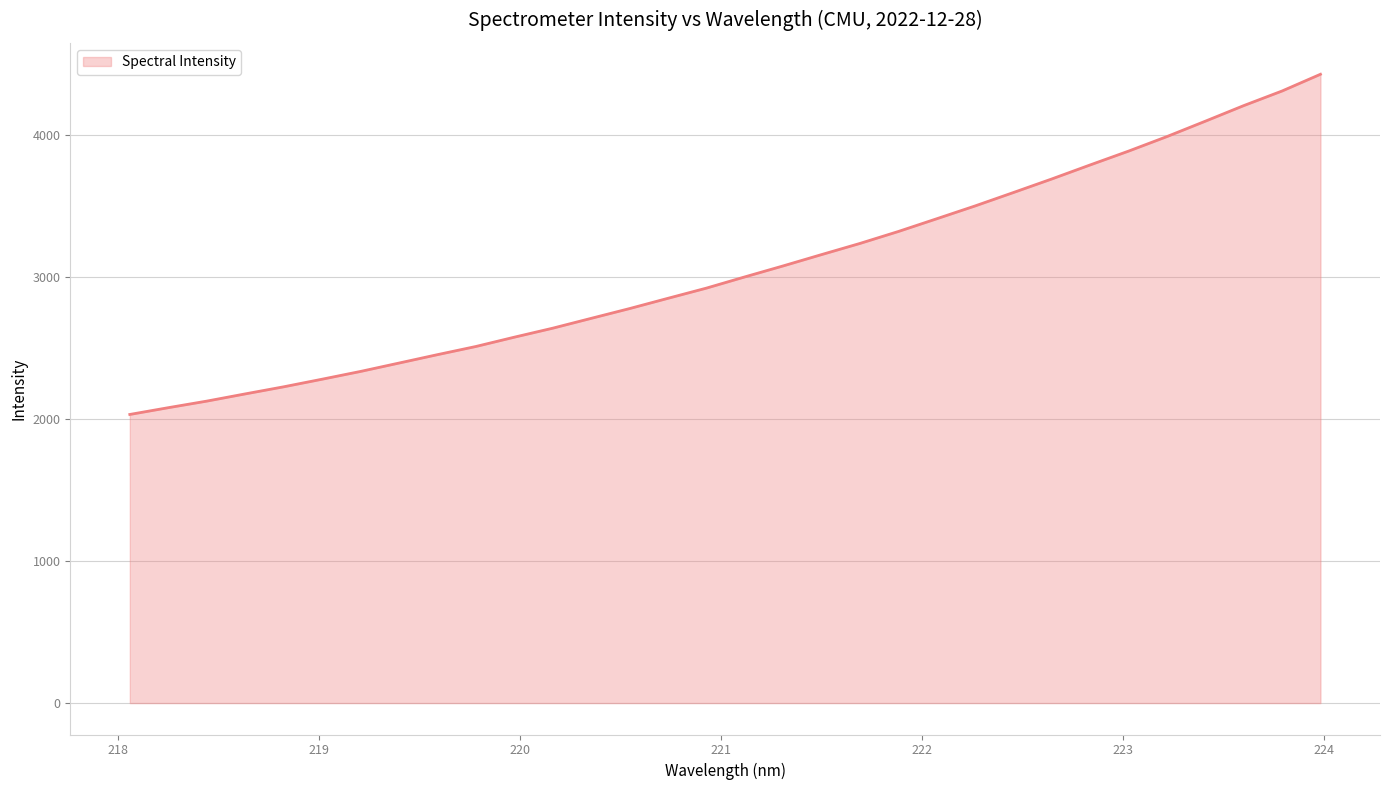

What is the difference between the maximum and minimum values?

2395.8